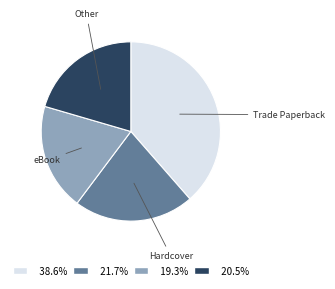

Does any single category account for the majority?

No